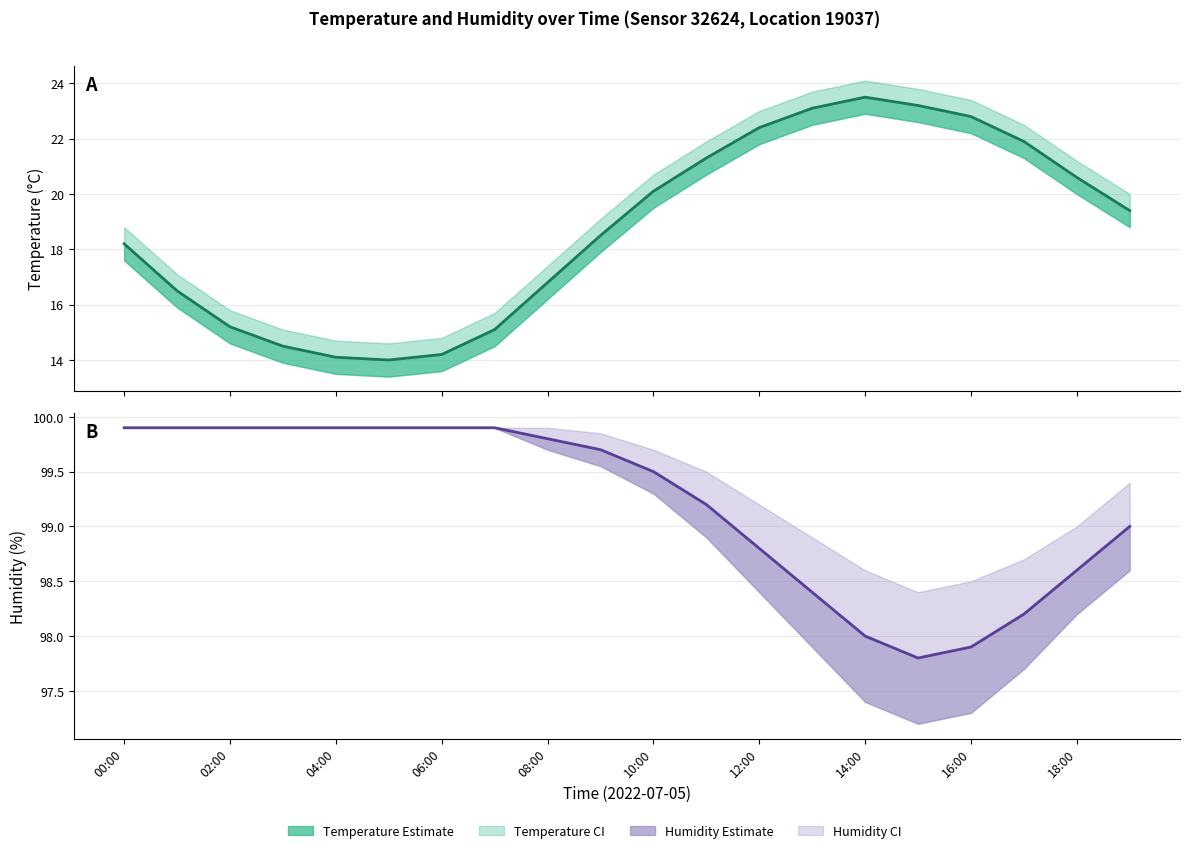

What is the value of the temperature point at the 7th from the left?

14.2